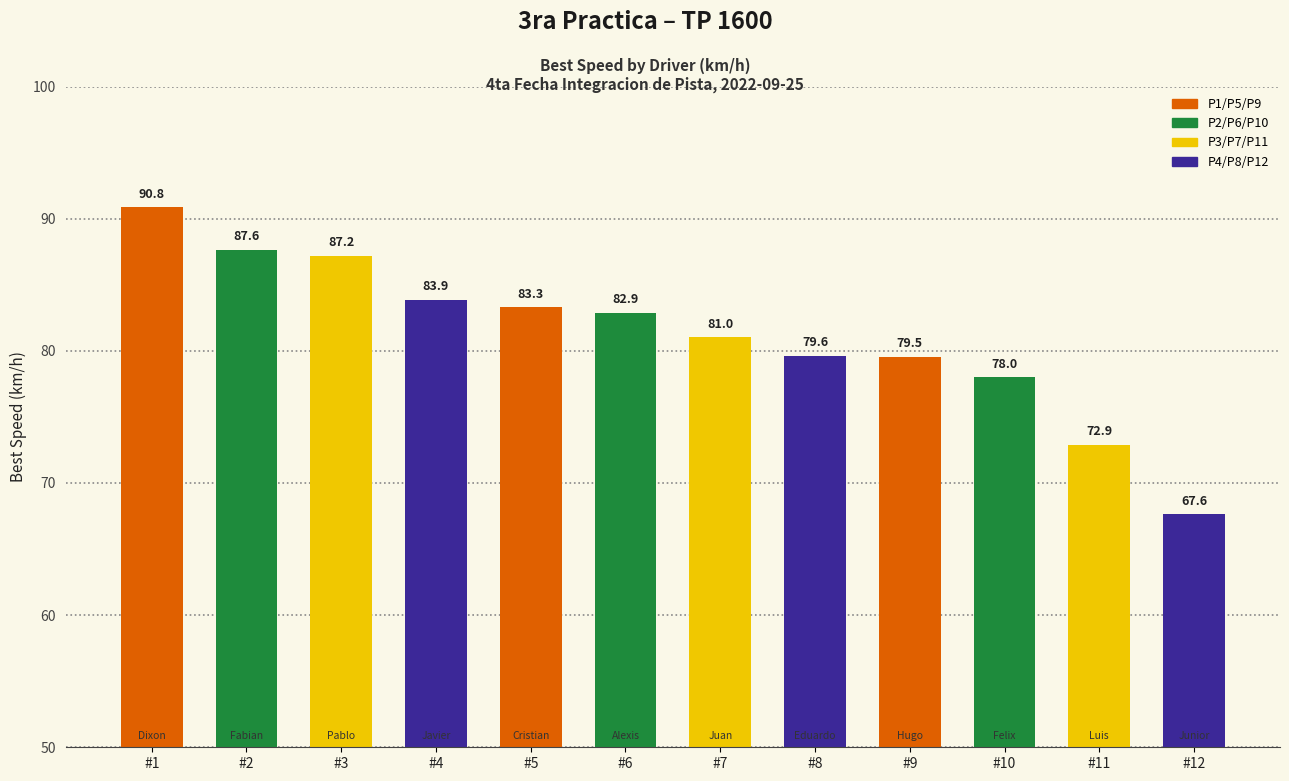

Which has a higher value, #6 or #5?

#5